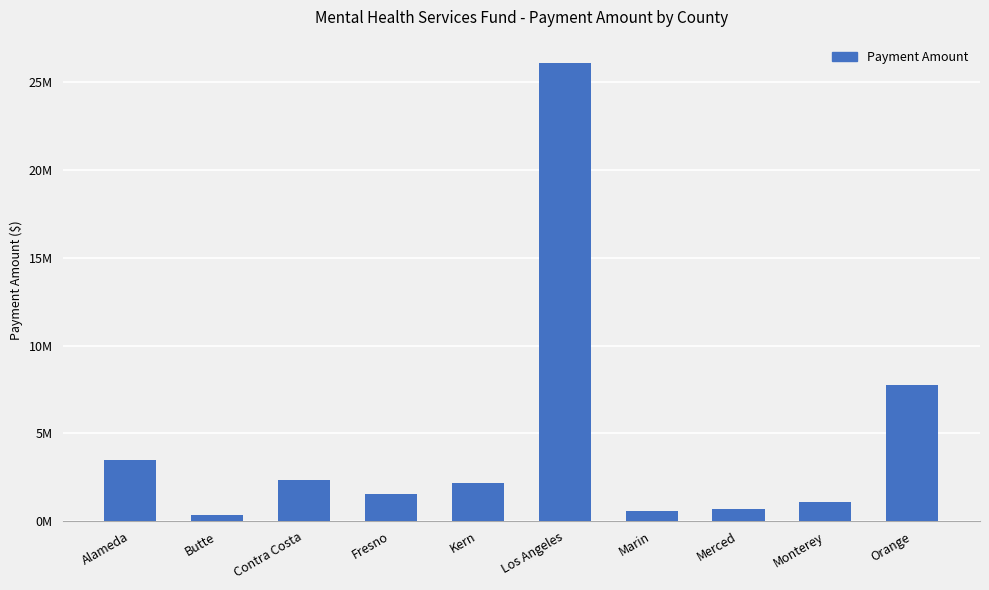

List the labels in order of value, largest first.

Los Angeles, Orange, Alameda, Contra Costa, Kern, Fresno, Monterey, Merced, Marin, Butte